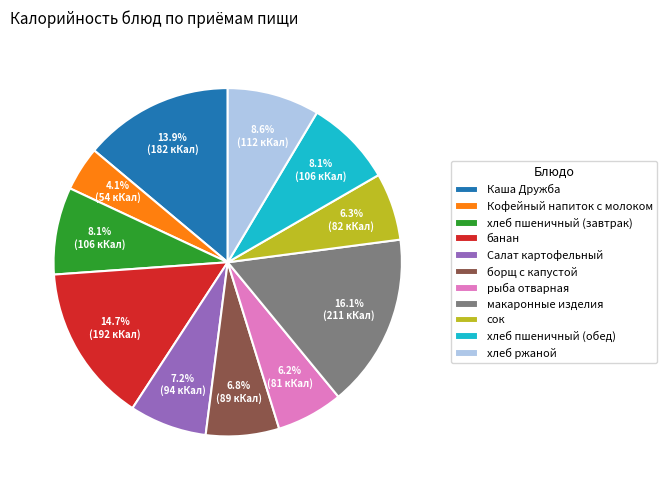

To the nearest percent, what is the average slice percentage?

9%